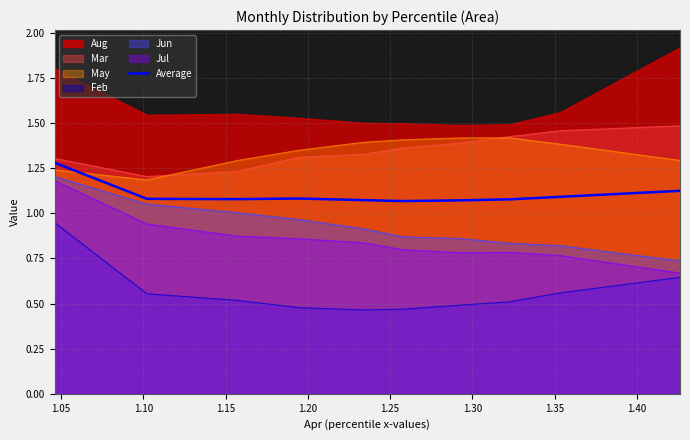

What is the value of the 4th point from the left?

1.1